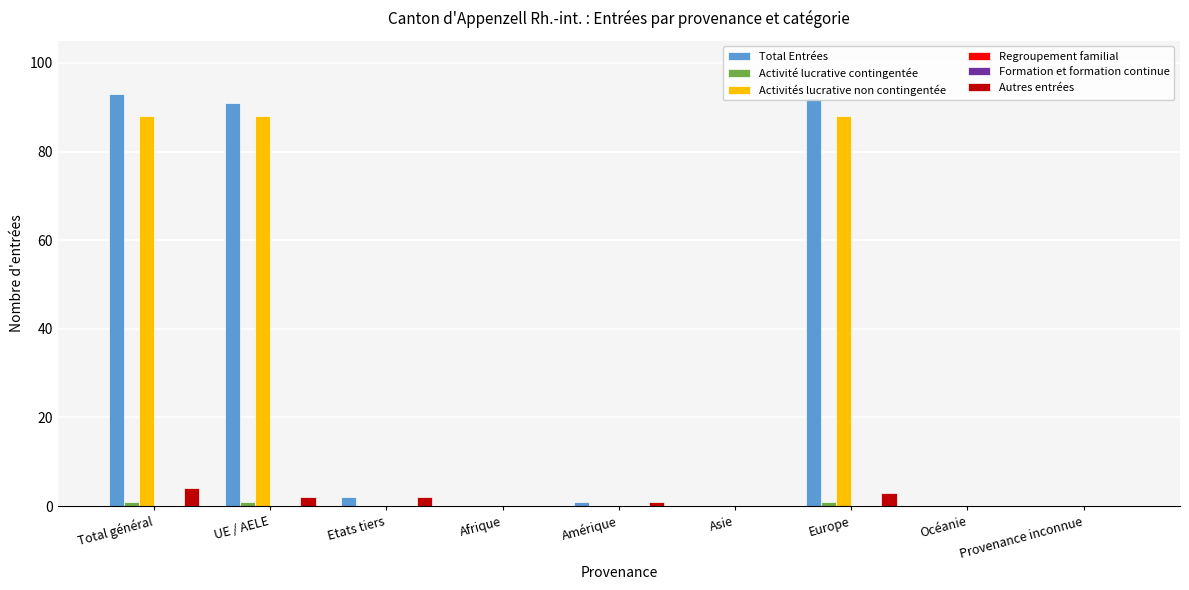

The Regroupement familial series shows 0 at Asie. True or false?

True